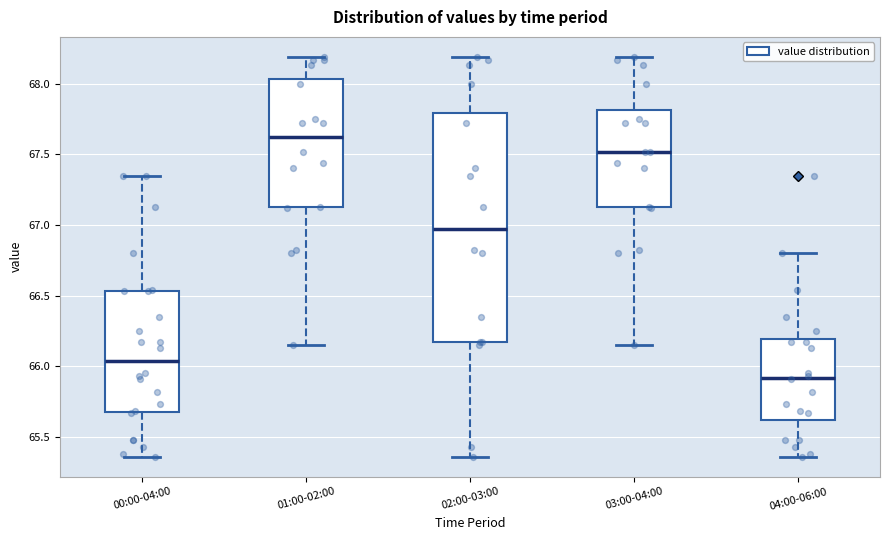

Comparing the boxes themselves (not the whiskers), which one is the tallest?

02:00-03:00